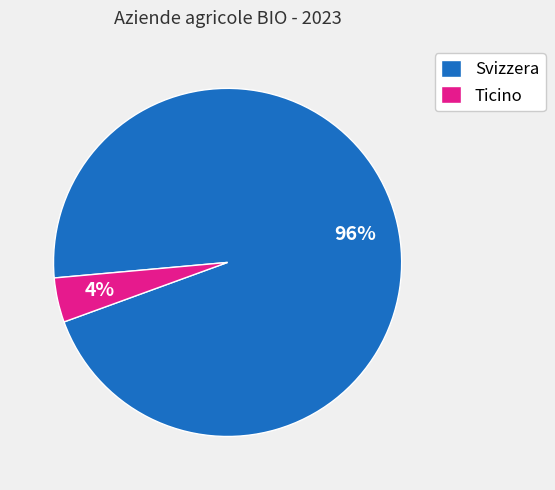

Is the sum of Svizzera and Ticino greater than half?

Yes